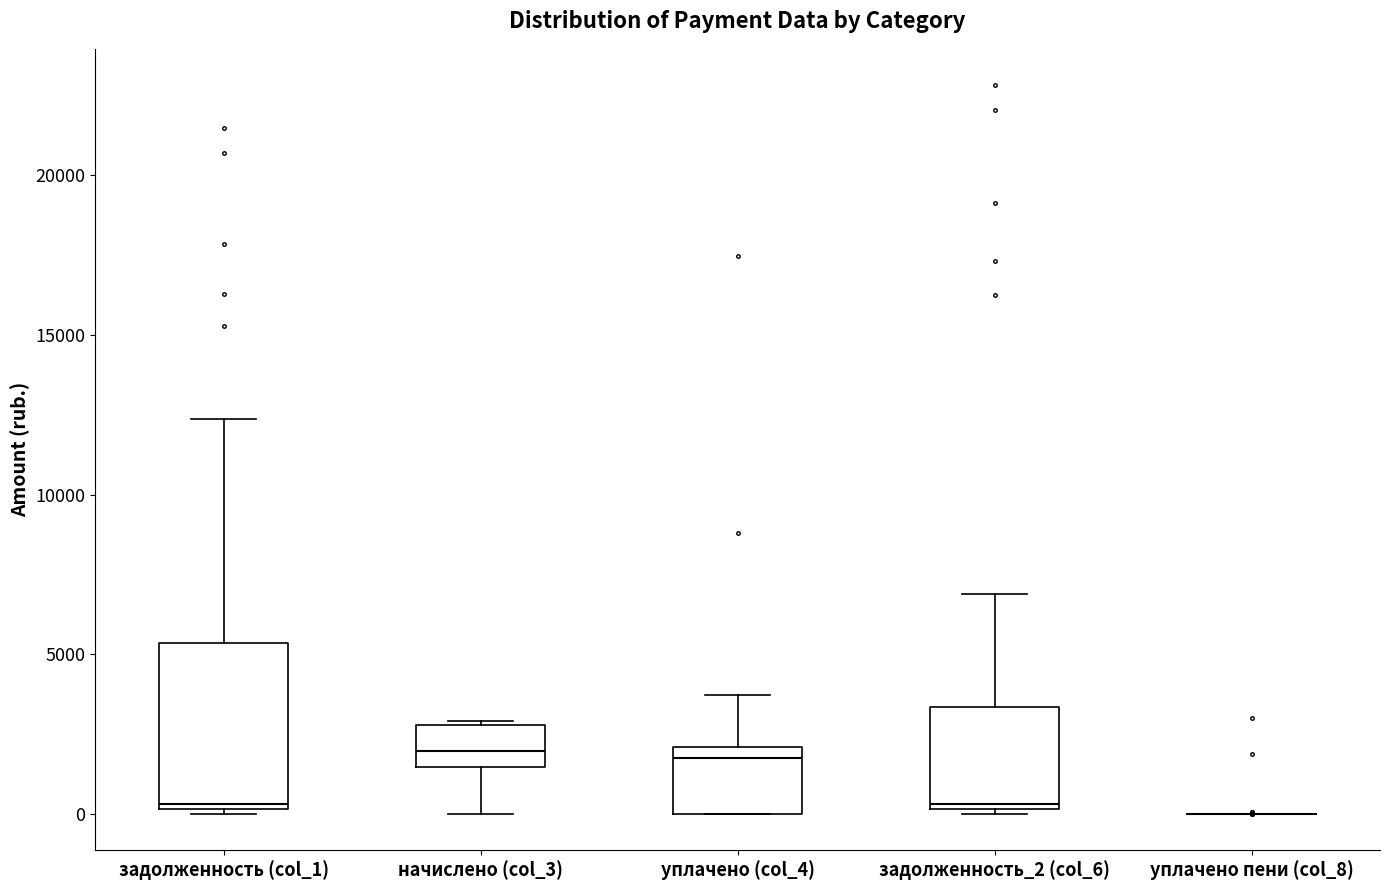

Reading left to right, transcribe this box plot: for each box, give where its median line is, the range the box spans, and where its two whiskers end, as read against the y-axis. The values are not printed on the chart, so give them approximately, as read against the axis.

задолженность (col_1): median 500, box 0 to 5500, whiskers 0 (just below the box's lower edge) to 12500
начислено (col_3): median 2000, box 1500 to 3000, whiskers 0 to 3000
уплачено (col_4): median 1500, box 0 to 2000, whiskers 0 to 3500
задолженность_2 (col_6): median 500, box 0 to 3500, whiskers 0 (just below the box's lower edge) to 7000
уплачено пени (col_8): box collapsed to a line at 0, whiskers 0 to 0